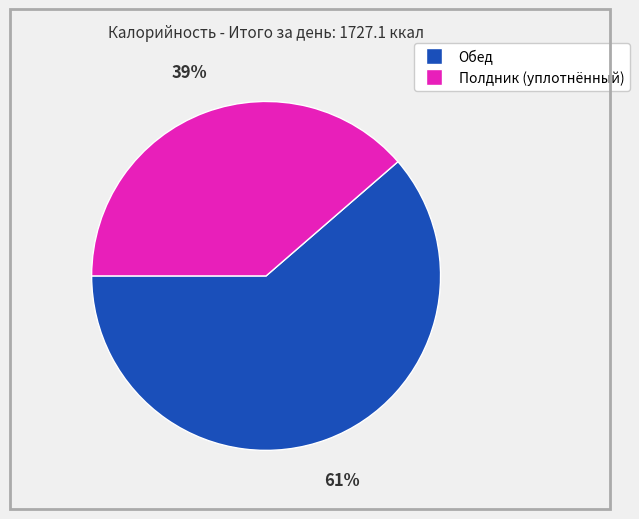

Do Обед and Полдник (уплотнённый) together represent more than half of the pie?

Yes